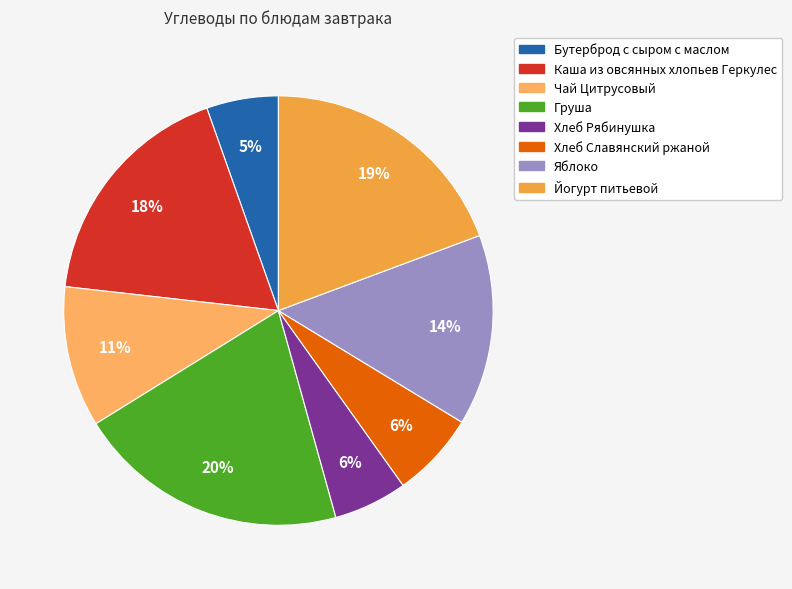

Is it true that Хлеб Рябинушка is 1% of the pie?

False